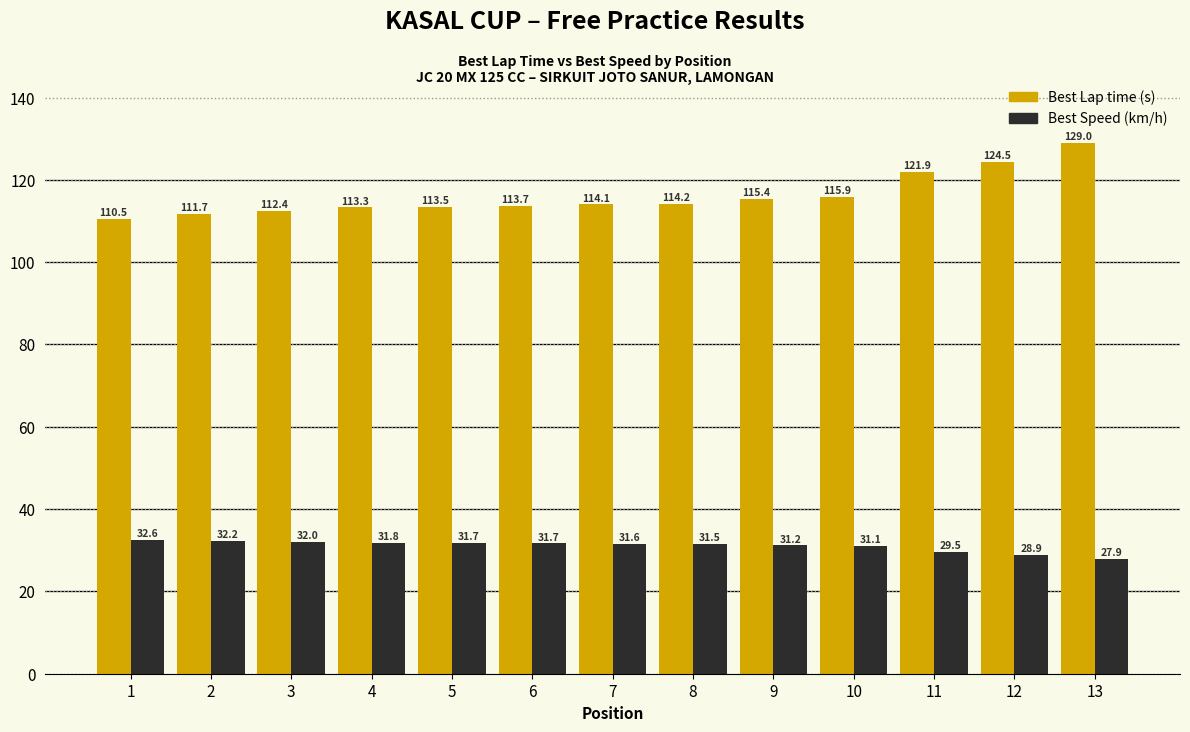

At which category is the sum across all series the highest?

13